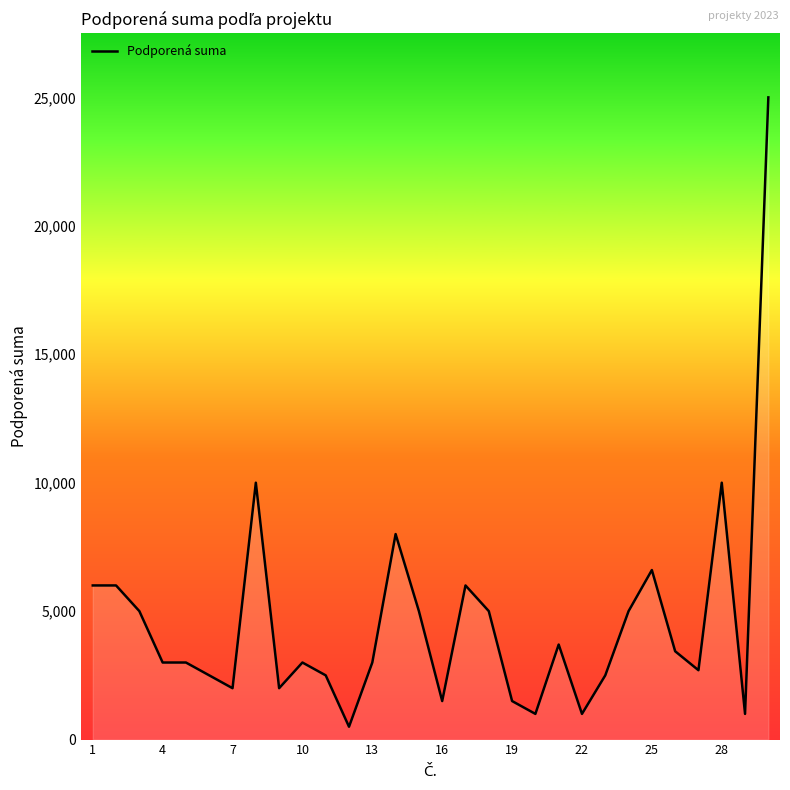

What is the greatest value displayed?

25000